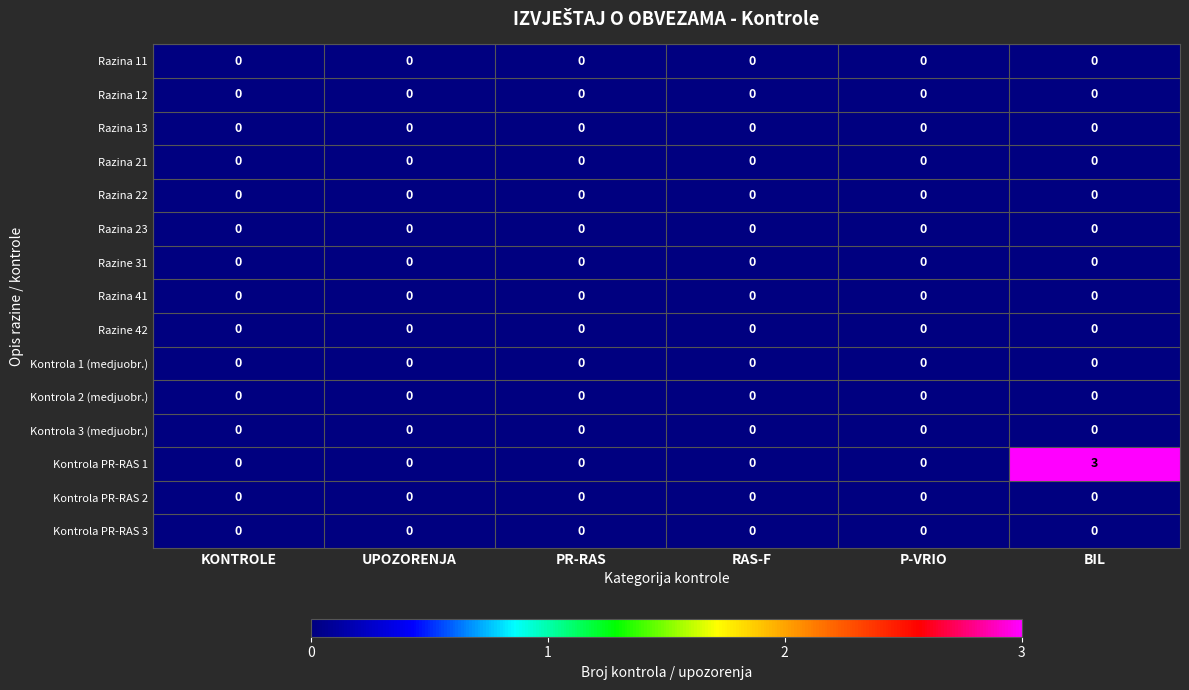

The value of Kontrola PR-RAS 1 at KONTROLE is 0. True or false?

True